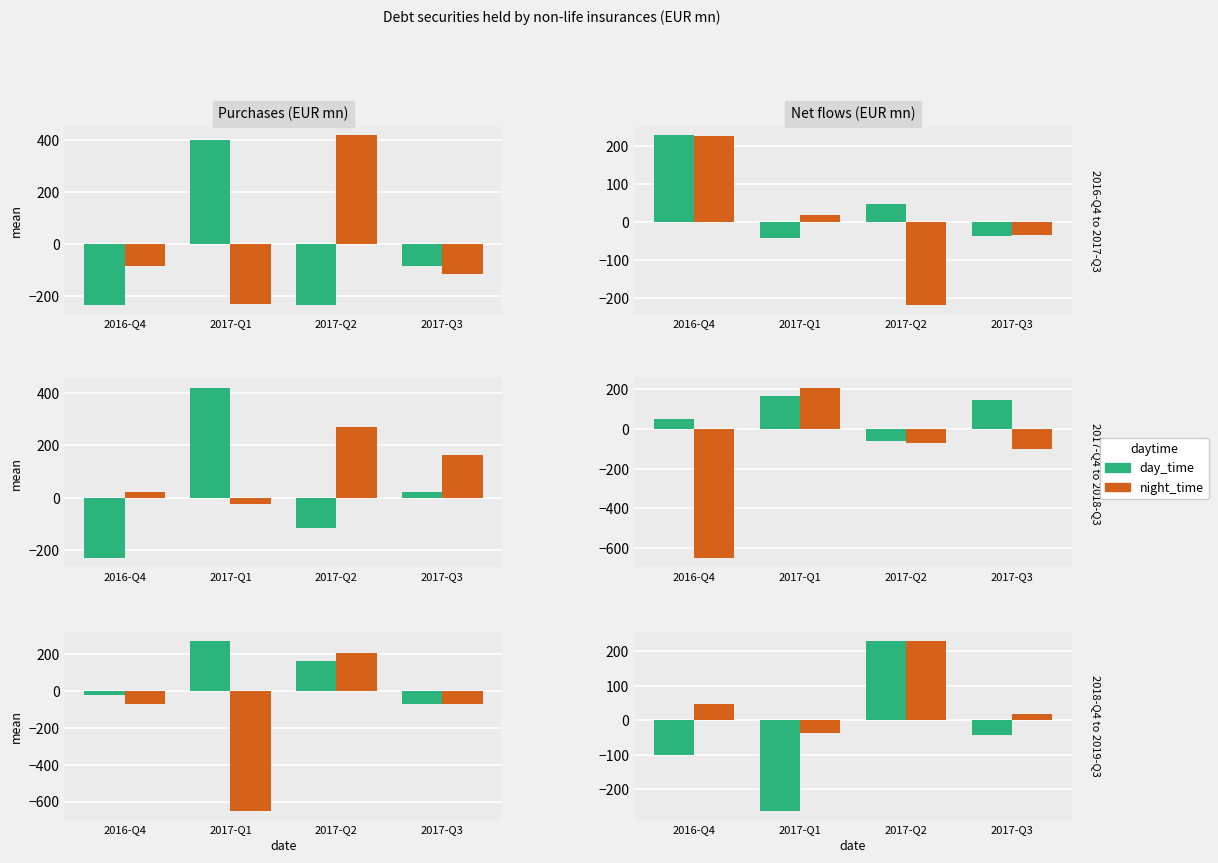

Does the chart contain stacked bars?

No